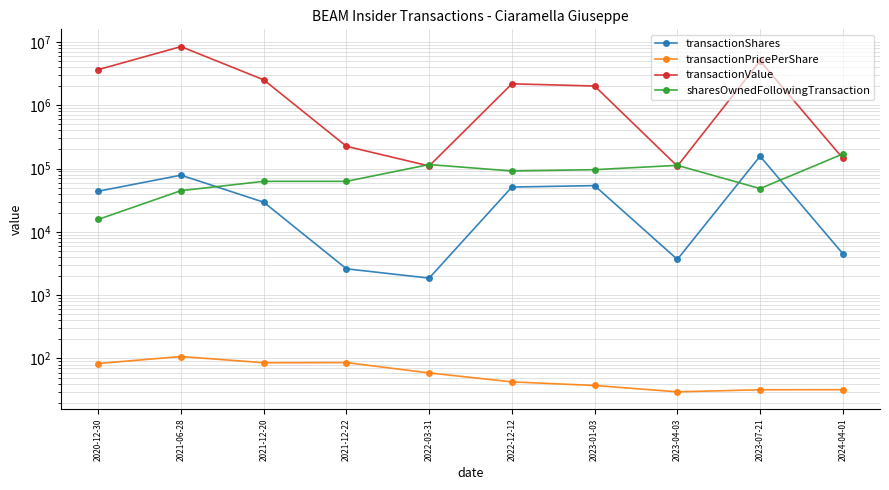

What is the label of the 6th point from the left?

2022-12-12